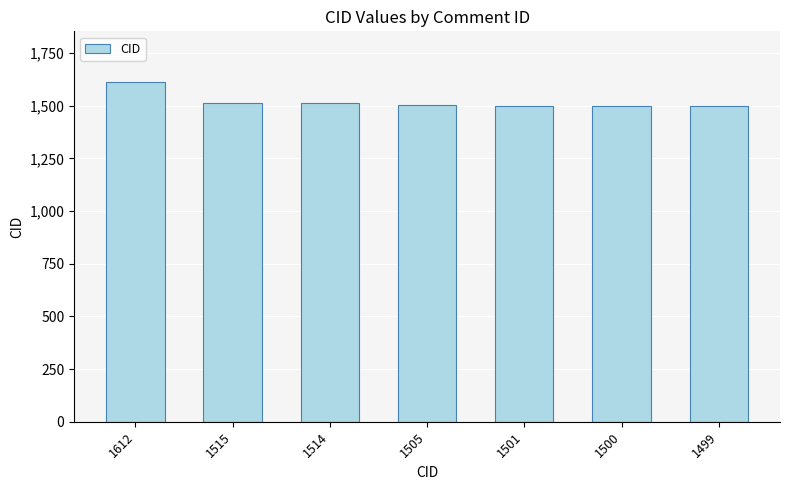

What is the change in value from 1514 to 1501?

-13